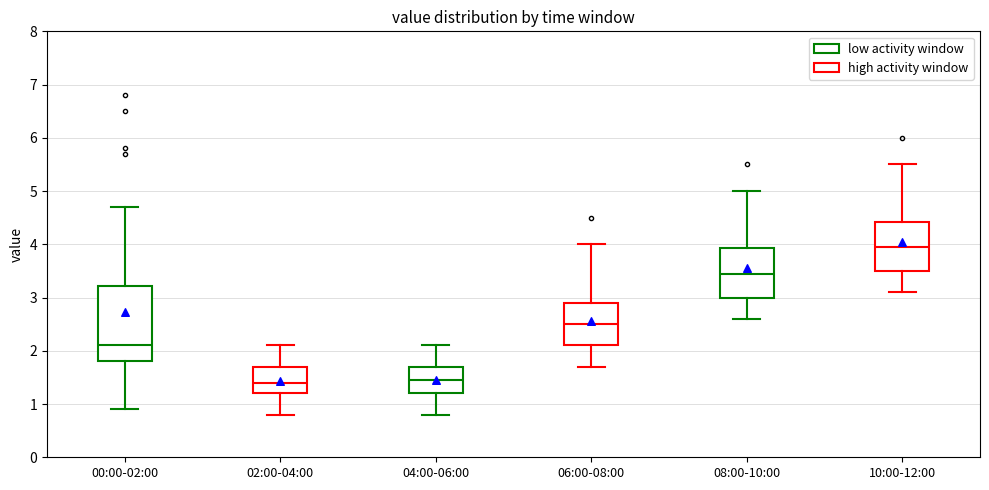

Where is the lower edge of the box for 00:00-02:00 on the y-axis? The values are not printed on the chart, so give them approximately, as read against the axis.

1.8